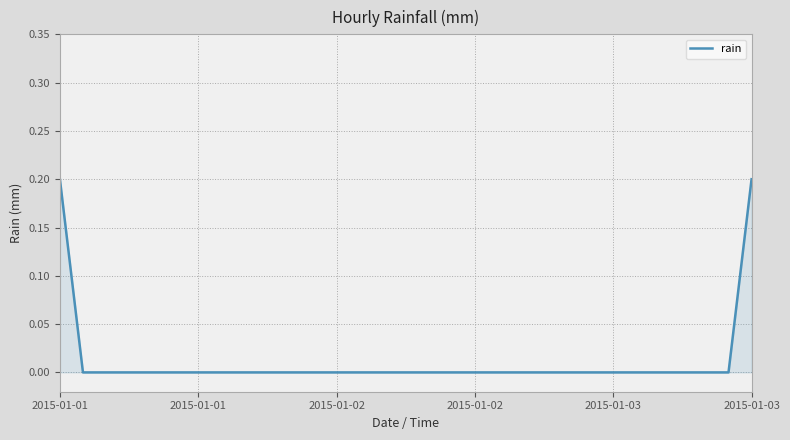

Is this an area chart (filled region under the line)?

Yes